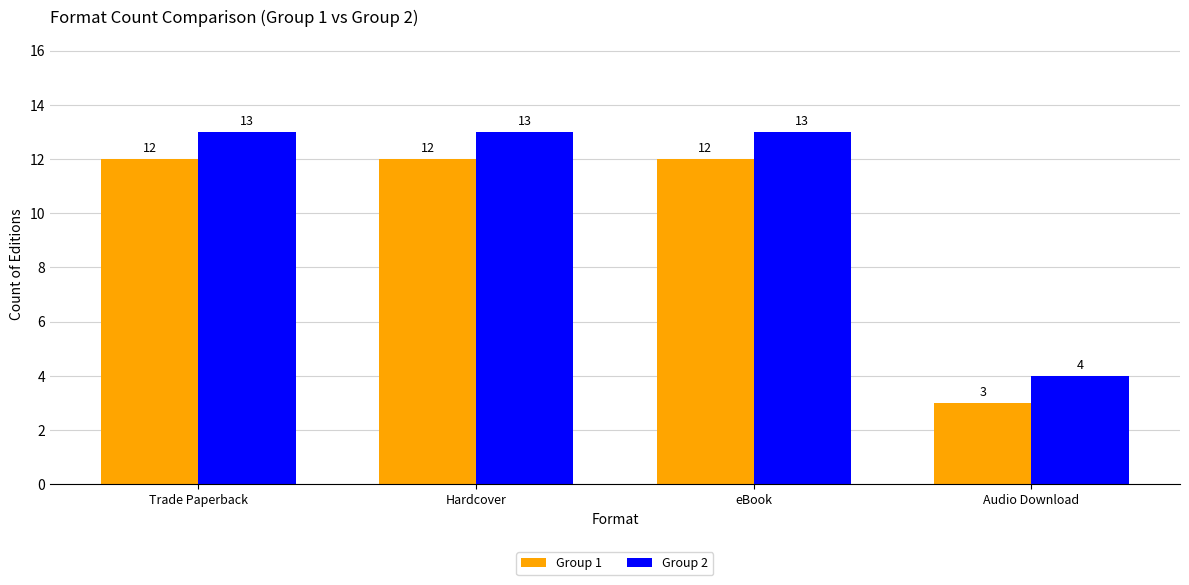

True or false: Group 2 has a value of 6 at Trade Paperback.

False